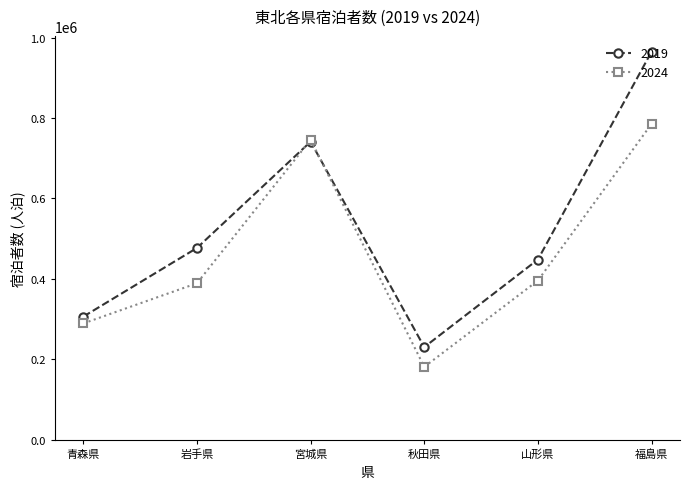

List the series in order of their overall mean, lowest first.

2024, 2019